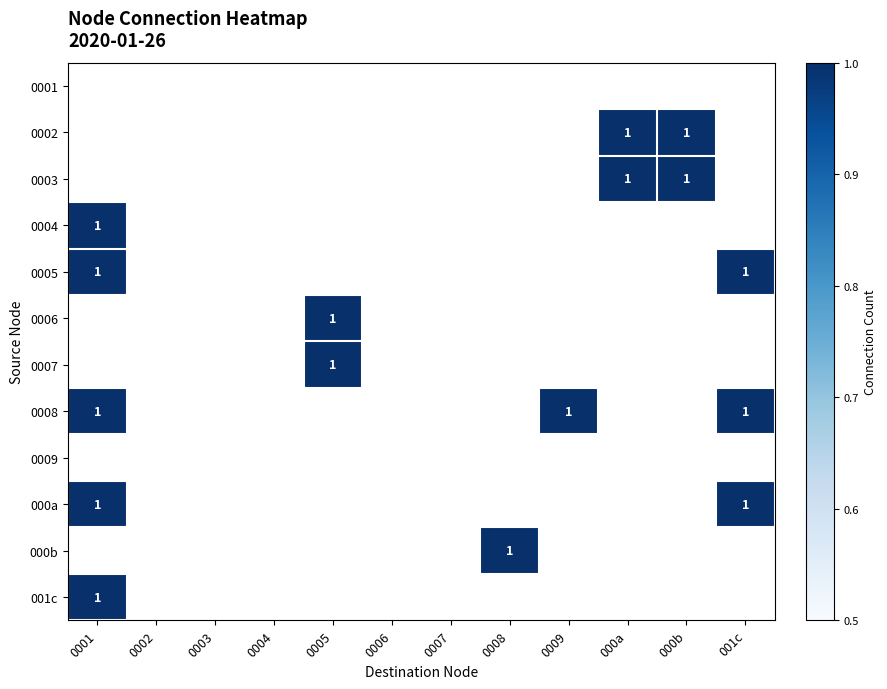

What is the maximum value shown in the chart?

1